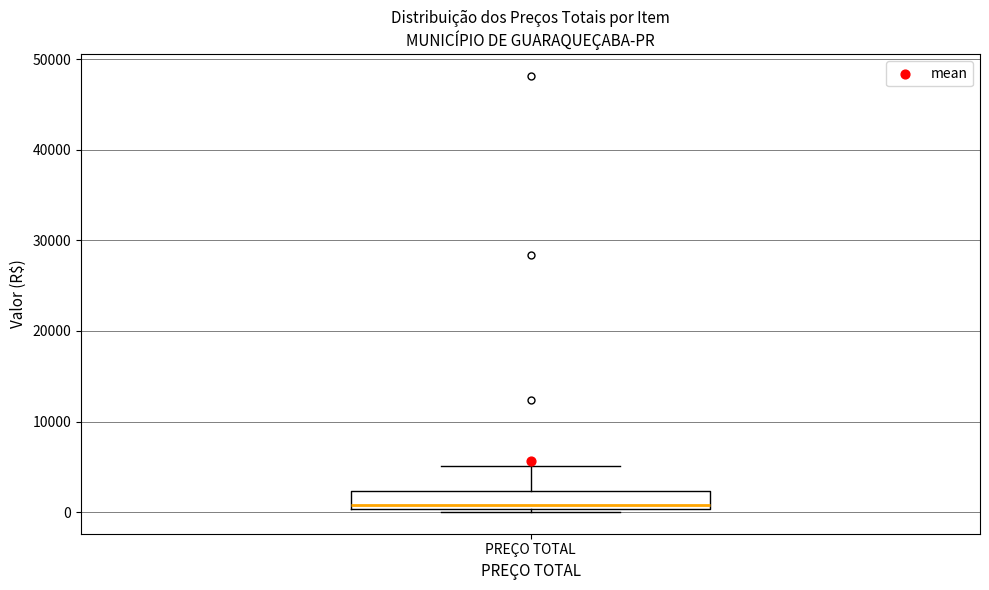

Transcribe this box plot: give where the median line is, the range the box spans, and where the two whiskers end, as read against the y-axis. The values are not printed on the chart, so give them approximately, as read against the axis.

median 1000, box 0 to 2000, whiskers 0 to 5000